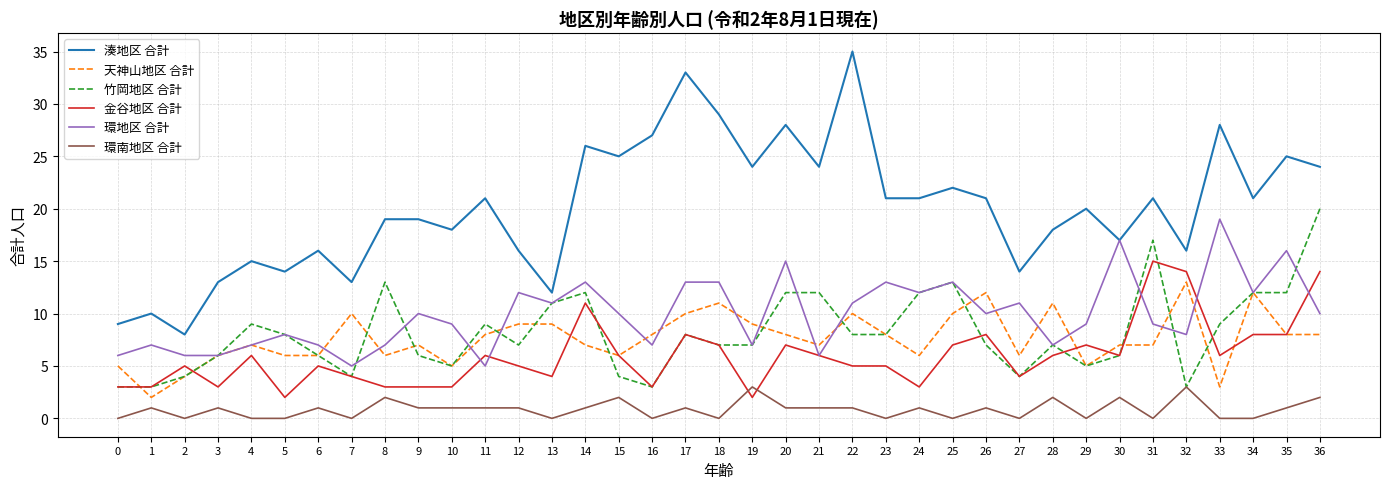

The value of 天神山地区 合計 at 27 is 6. True or false?

True